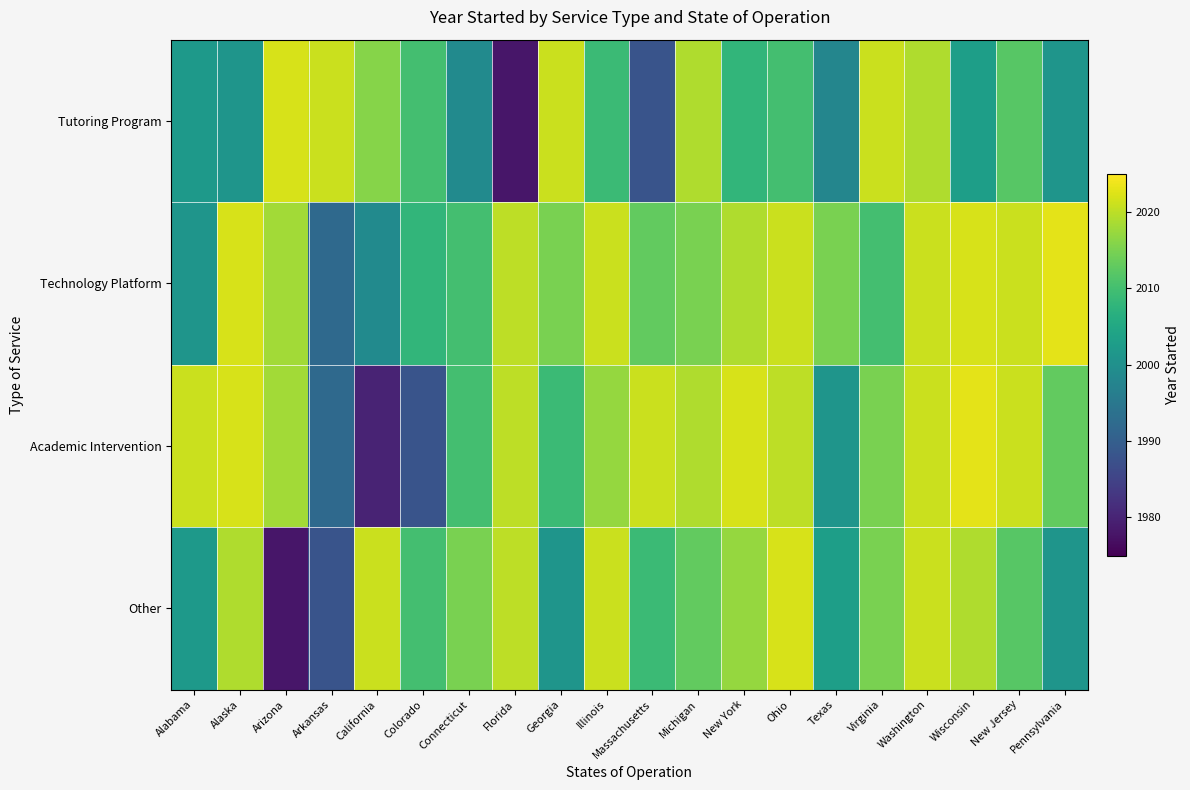

Which label corresponds to the smallest value in the chart?

Florida